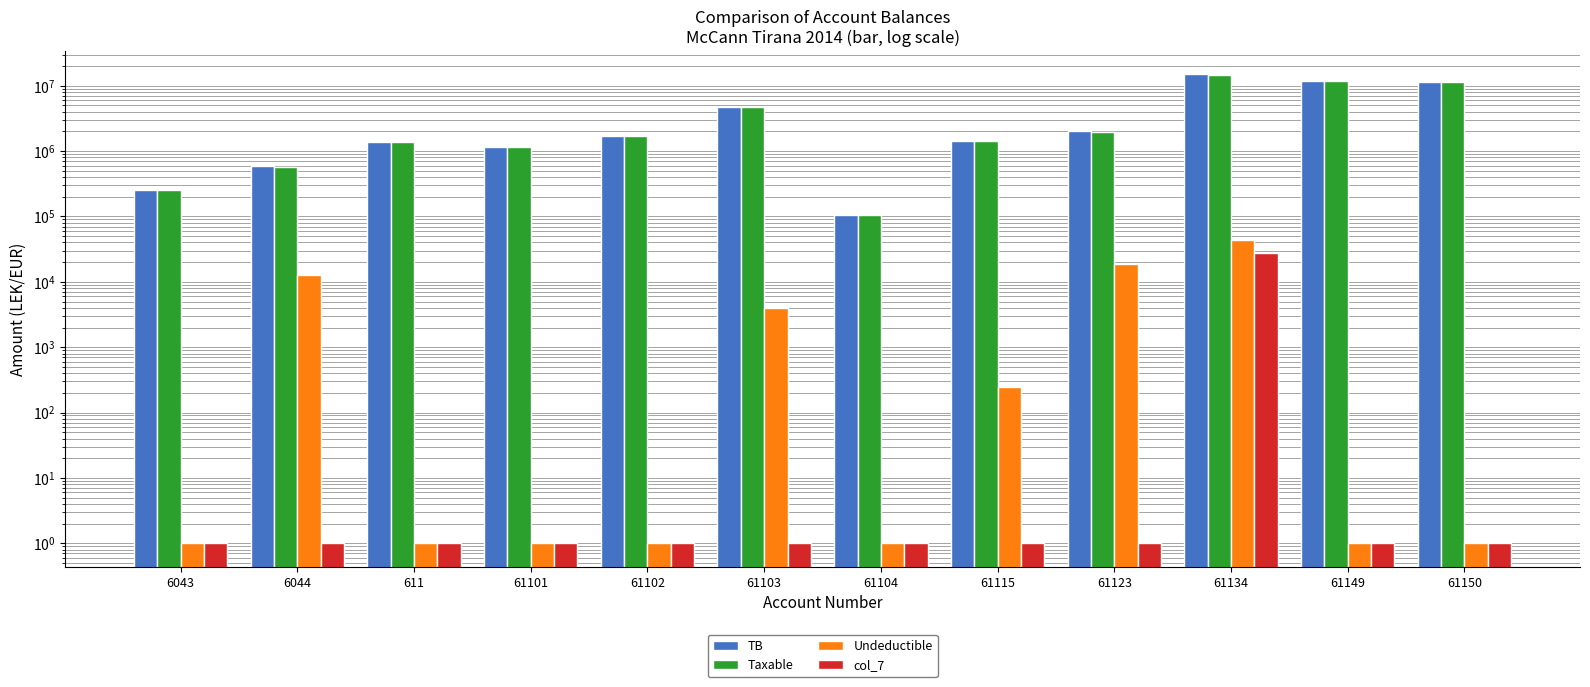

Which series changed the most between 6044 and 61101?

Taxable